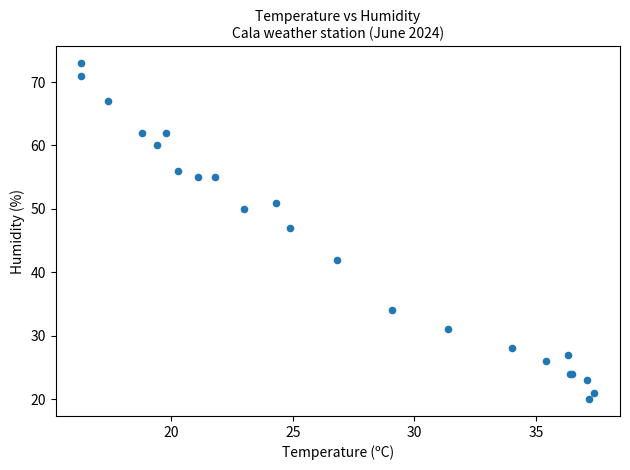

What Y value in the scatter plot is closest to 46?

47